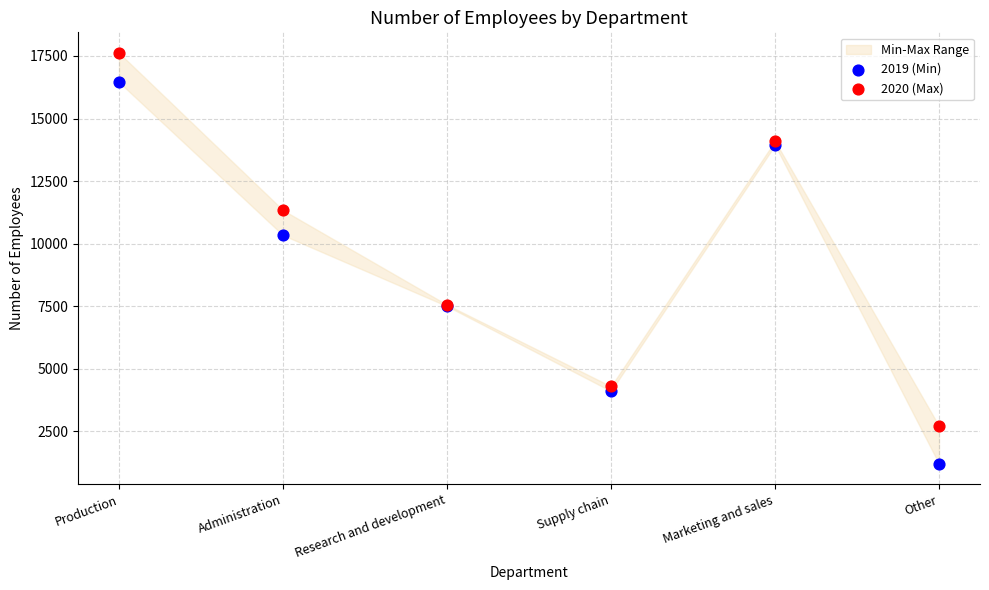

Which series reaches the maximum Y coordinate?

2020 (Max)